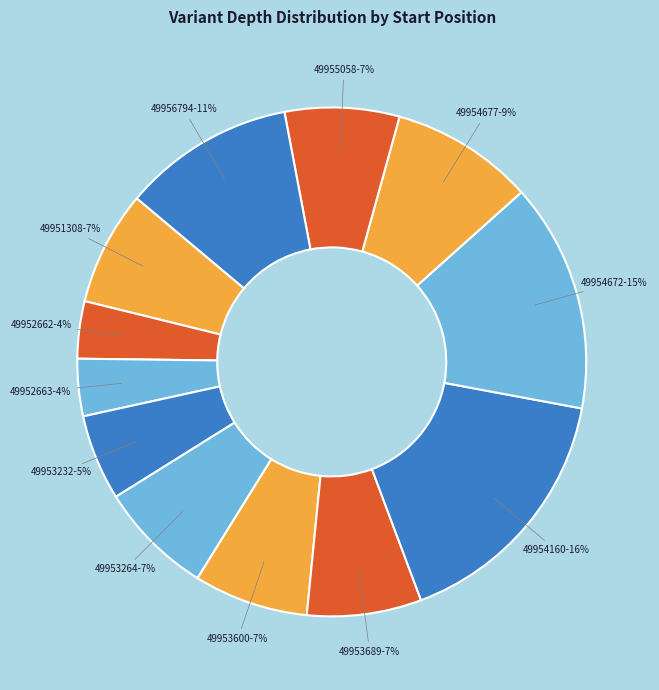

To the nearest percent, what is the difference between the 49953264 and 49953232 slice percentages?

2%